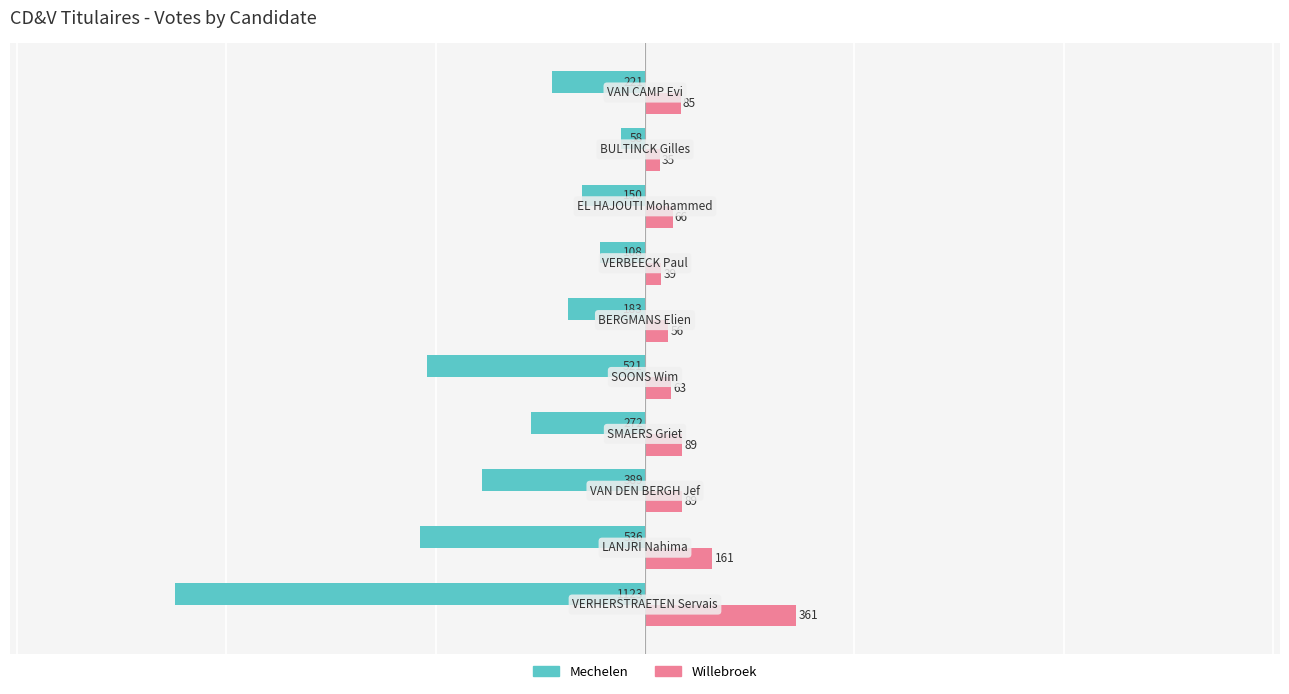

Rank the series by their maximum value, from highest to lowest.

Willebroek, Mechelen